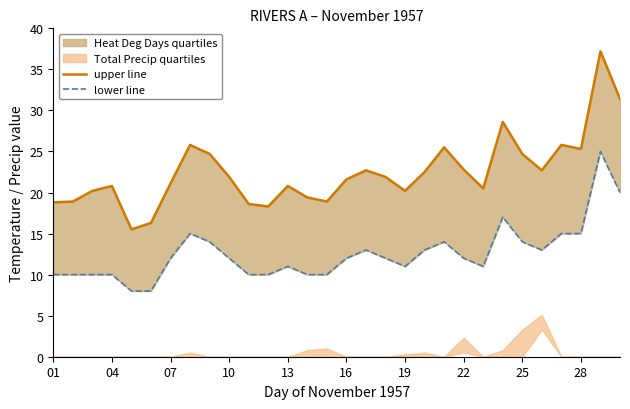

What is the difference between the second highest and minimum values in the lower line series?

12.0